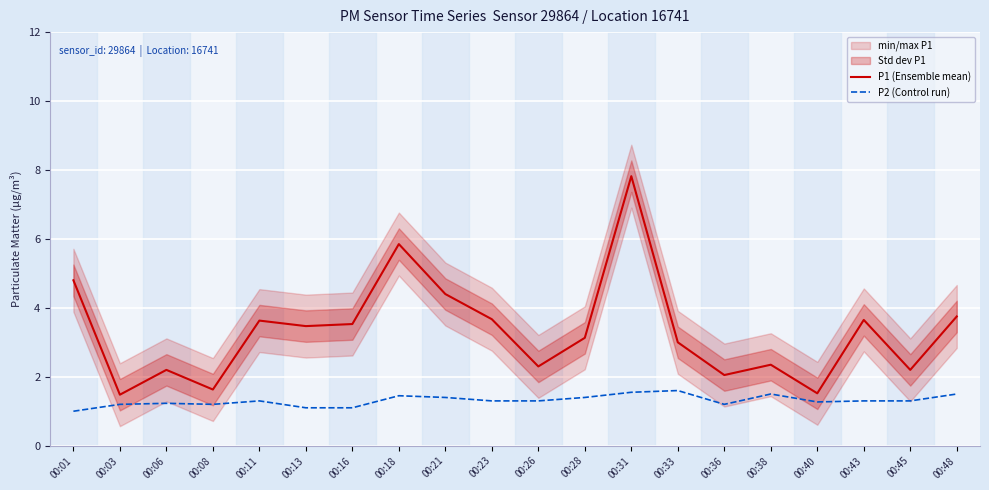

Reading left to right, what are all the values shown in this chart?

P1 (Ensemble mean): 00:01=4.8	00:03=1.5	00:06=2.2	00:08=1.6	00:11=3.6	00:13=3.5	00:16=3.5	00:18=5.8	00:21=4.4	00:23=3.7	00:26=2.3	00:28=3.1	00:31=7.8	00:33=3.0	00:36=2.0	00:38=2.4	00:40=1.5	00:43=3.6	00:45=2.2	00:48=3.8
P2 (Control run): 00:01=1.0	00:03=1.2	00:06=1.2	00:08=1.2	00:11=1.3	00:13=1.1	00:16=1.1	00:18=1.4	00:21=1.4	00:23=1.3	00:26=1.3	00:28=1.4	00:31=1.6	00:33=1.6	00:36=1.2	00:38=1.5	00:40=1.3	00:43=1.3	00:45=1.3	00:48=1.5